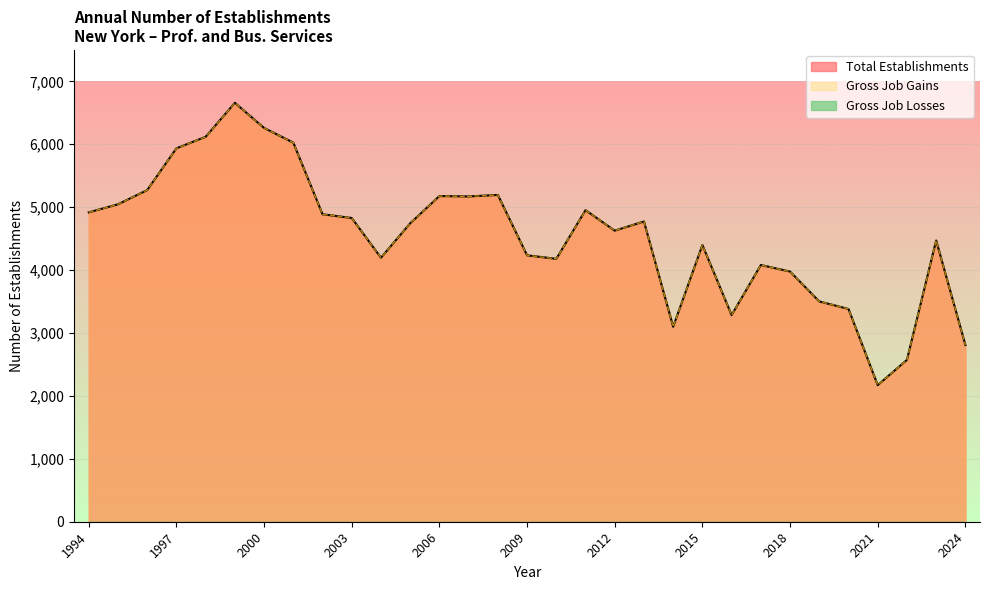

Rank the series at 2021 from lowest to highest value.

Total Establishments, Gross Job Gains